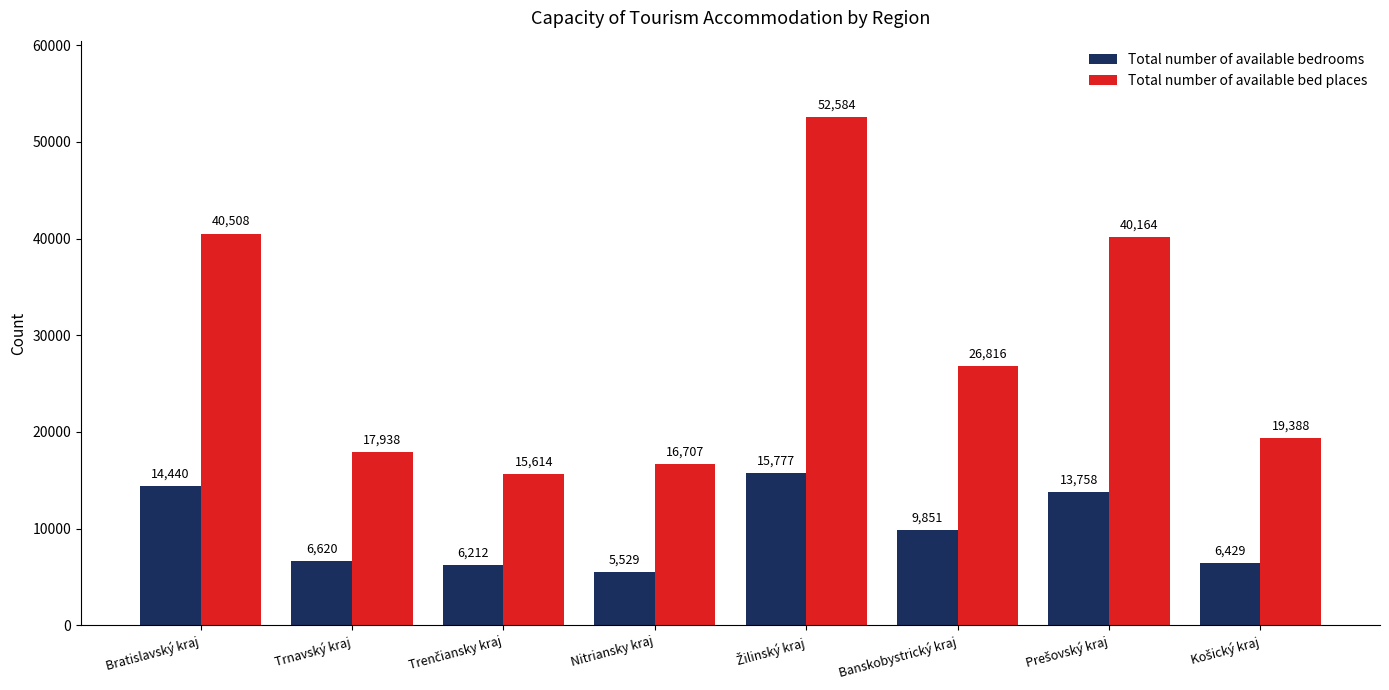

What is the maximum value for Total number of available bedrooms?

15777